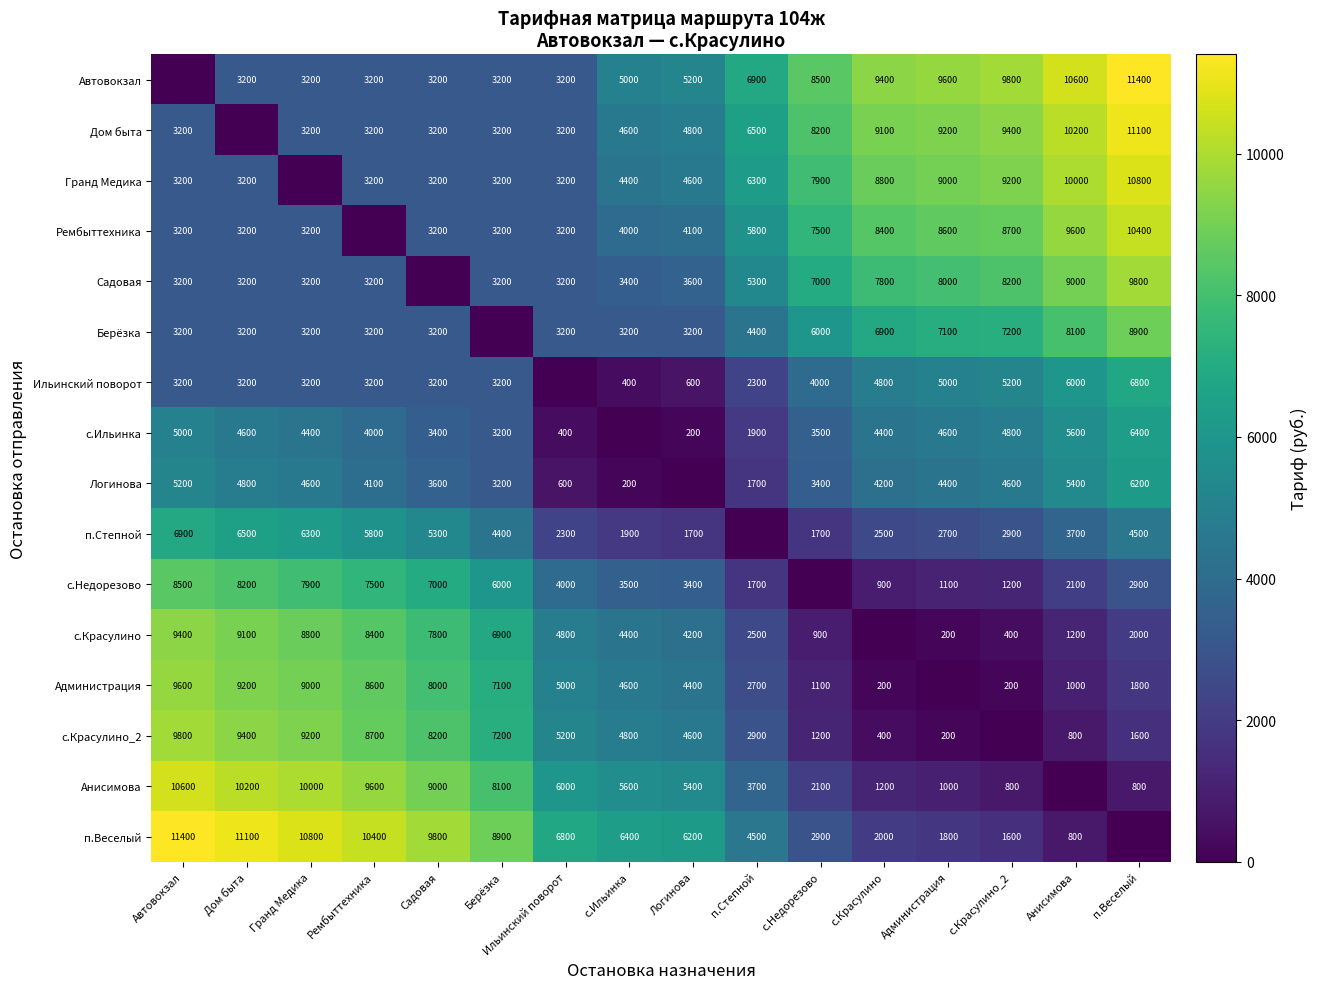

Is the value of Садовая at Администрация greater than the value of Автовокзал at Берёзка?

Yes